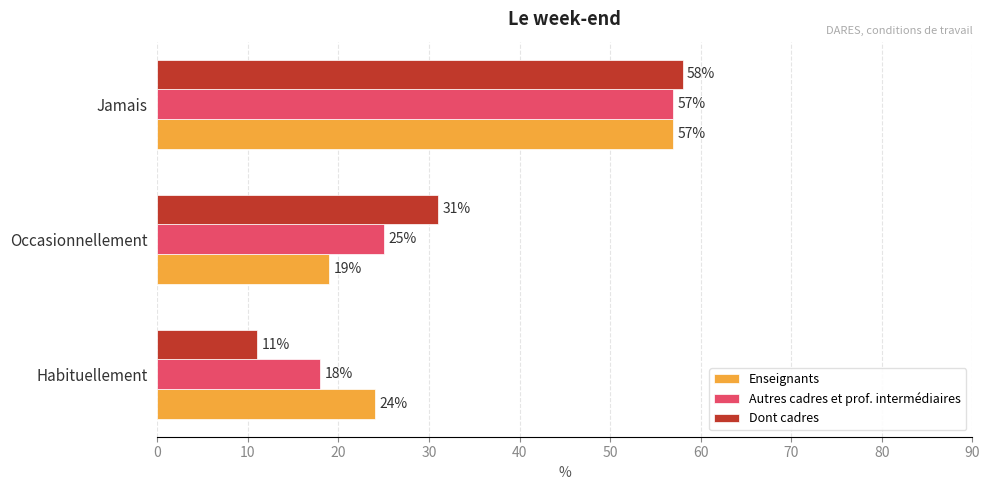

Read the Enseignants value at Occasionnellement, to the nearest 10.

20